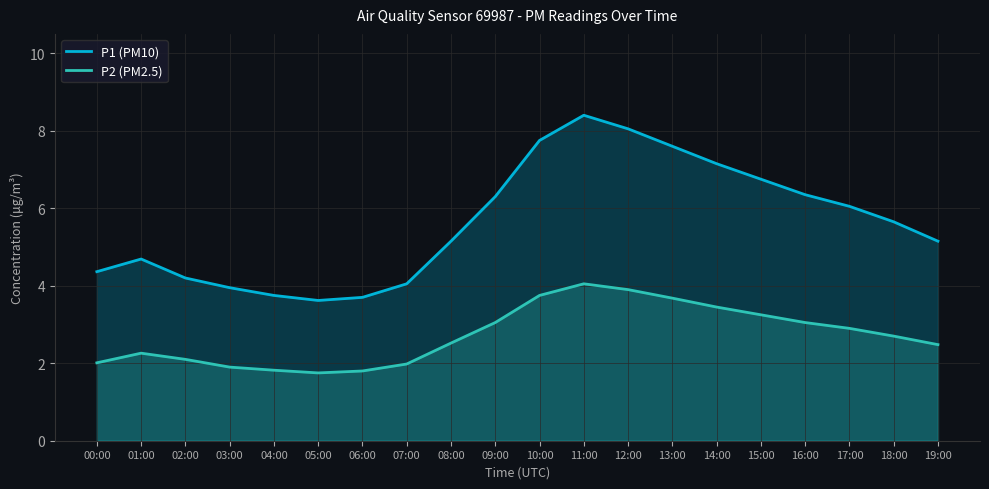

The value of P1 (PM10) at 10:00 is 1.7. True or false?

False